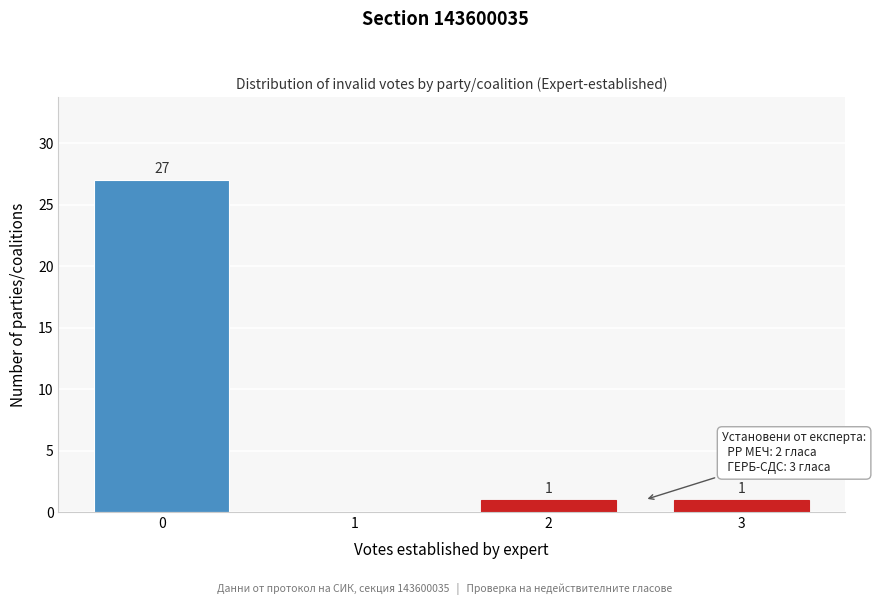

Reading left to right, list all the values displayed in this chart.

0=27	1=0	2=1	3=1